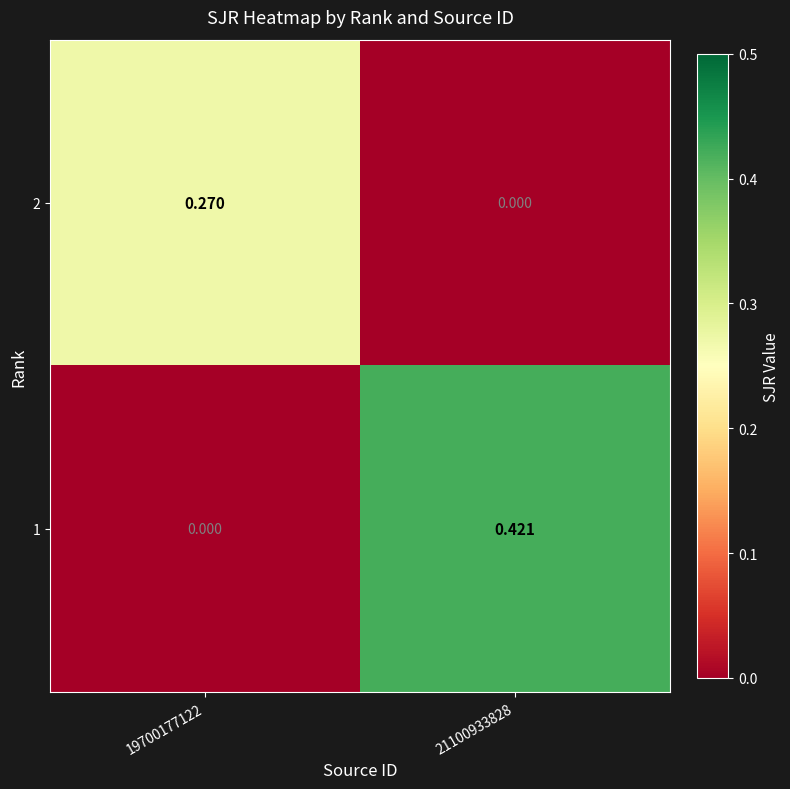

Is the value of 1 at 19700177122 greater than the value of 2 at 19700177122?

No